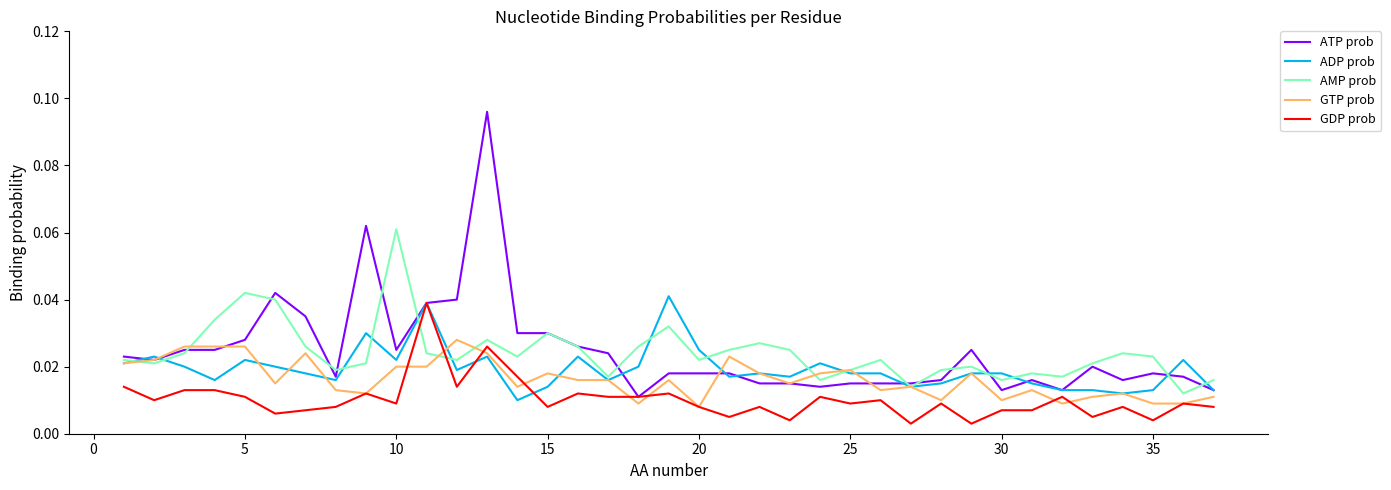

Which series has the largest range (max minus min)?

ATP prob